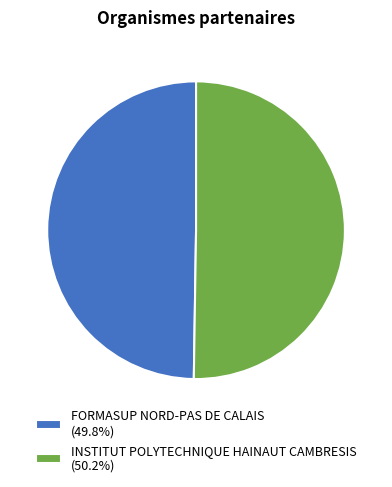

How many slices are in this pie chart?

2